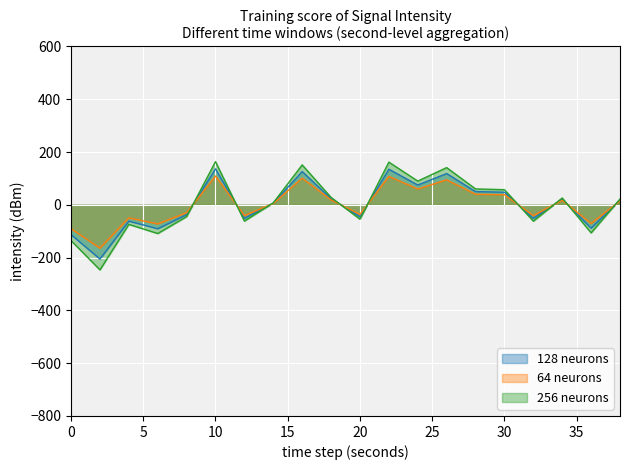

Reading left to right, extract all data points from this chart.

128 neurons: -112.9	-205.4	-61.8	-90.6	-37.2	136.3	-51.4	6.3	126.0	23.4	-45.5	134.8	74.9	118.3	50.2	47.8	-51.5	21.6	-88.5	18.3
64 neurons: -90.3	-164.3	-49.4	-72.5	-29.8	109.1	-41.1	5.1	100.8	18.7	-36.4	107.9	60.0	94.7	40.1	38.2	-41.2	17.2	-70.8	14.6
256 neurons: -135.5	-246.5	-74.1	-108.8	-44.7	163.6	-61.6	7.6	151.2	28.0	-54.6	161.8	89.9	141.0	60.2	57.3	-61.8	25.9	-106.2	22.0